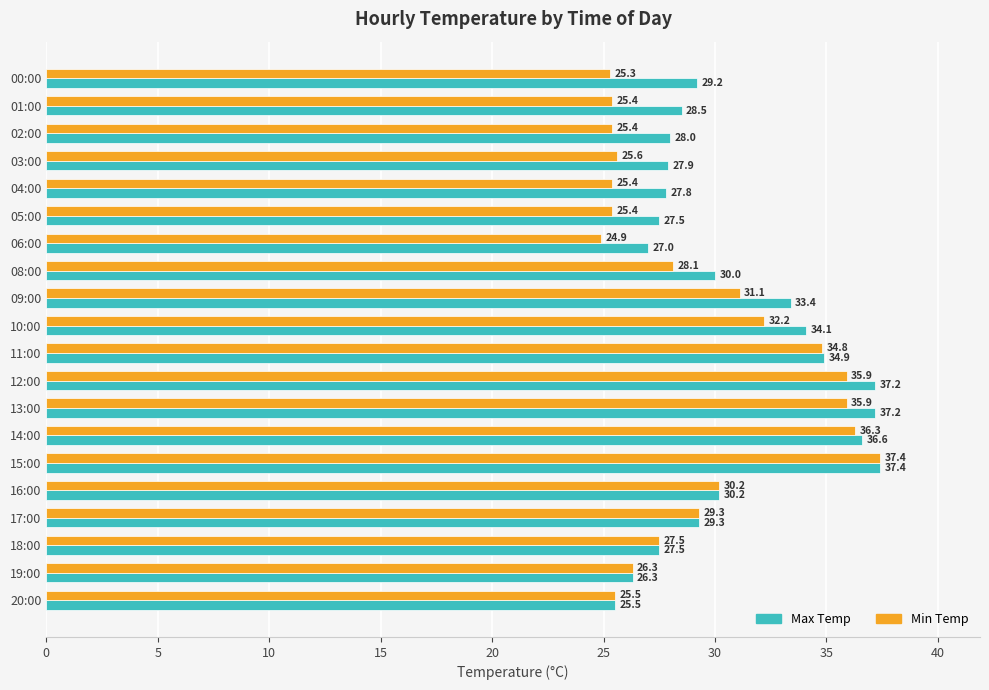

Rank the series at 02:00 from highest to lowest value.

Max Temp, Min Temp